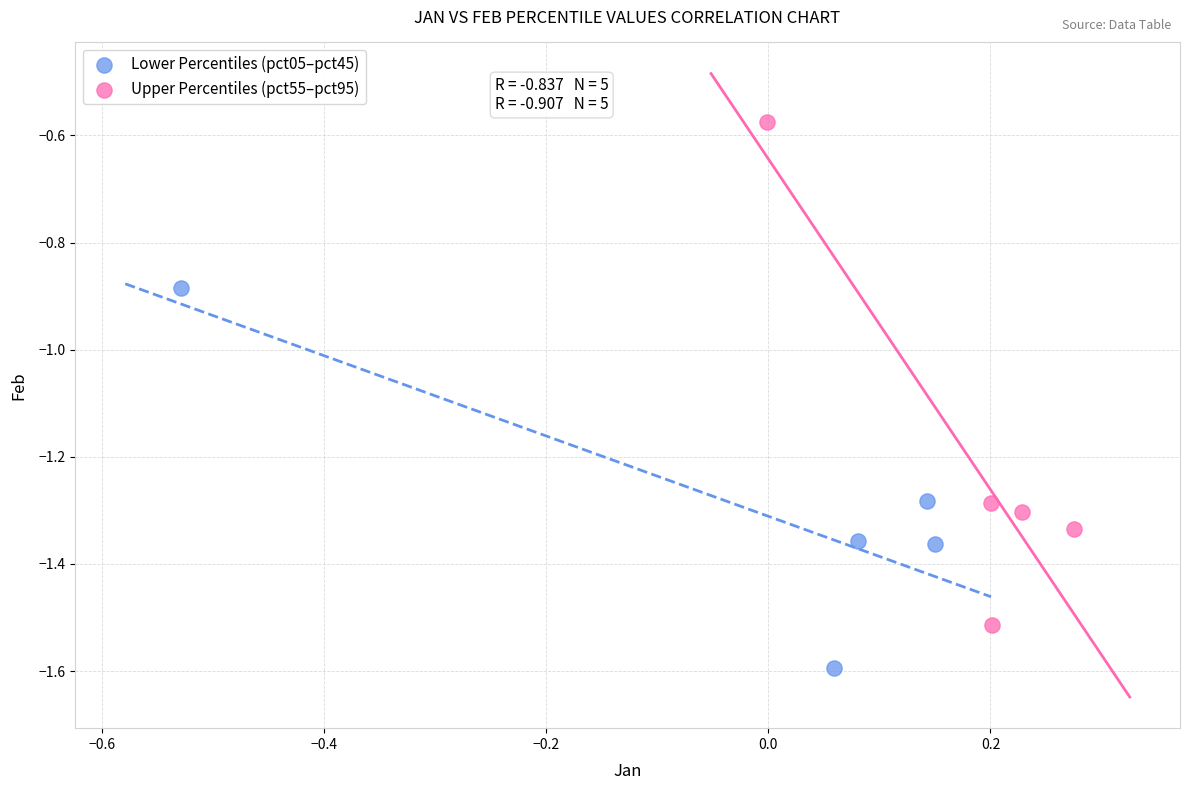

Which series contains the highest Y value?

Upper Percentiles (pct55–pct95)